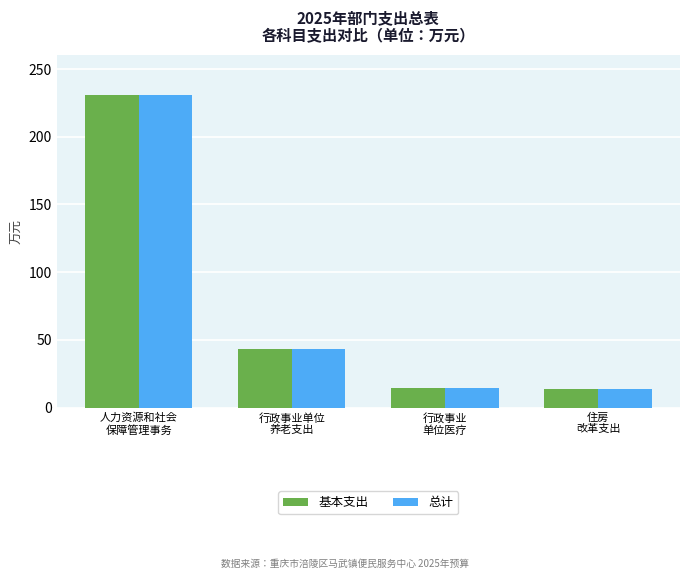

How many bars are there in each group?

2